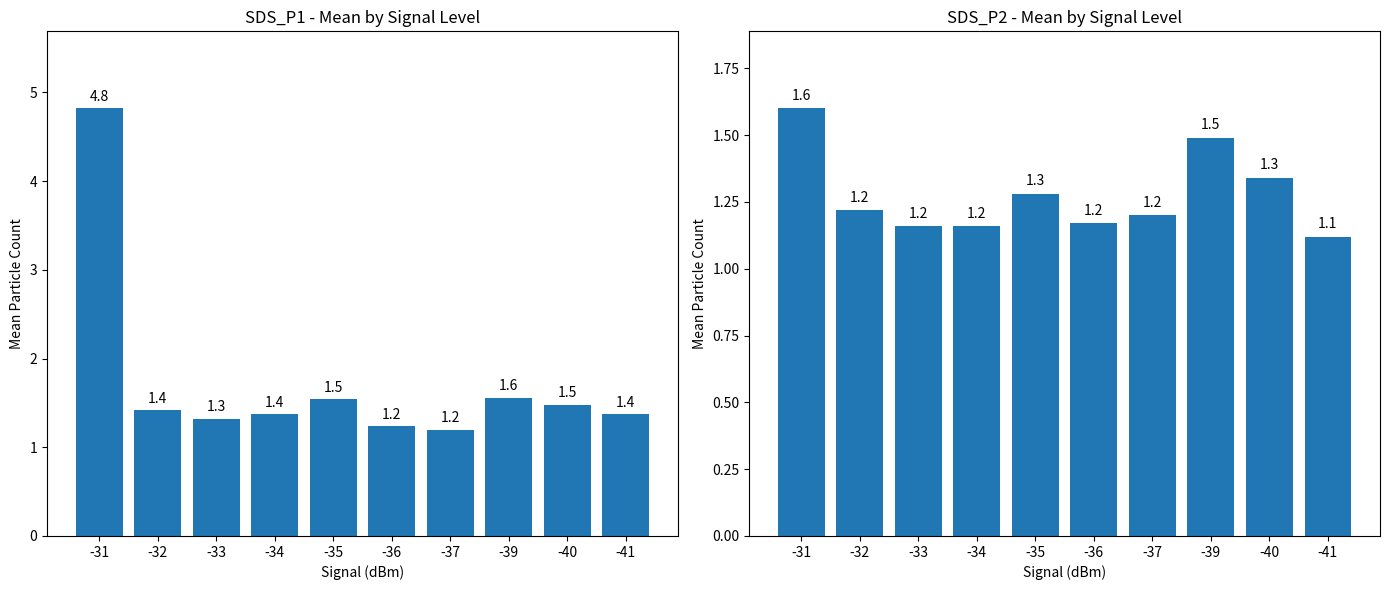

What is the approximate value of SDS_P1 at -33?

1.3